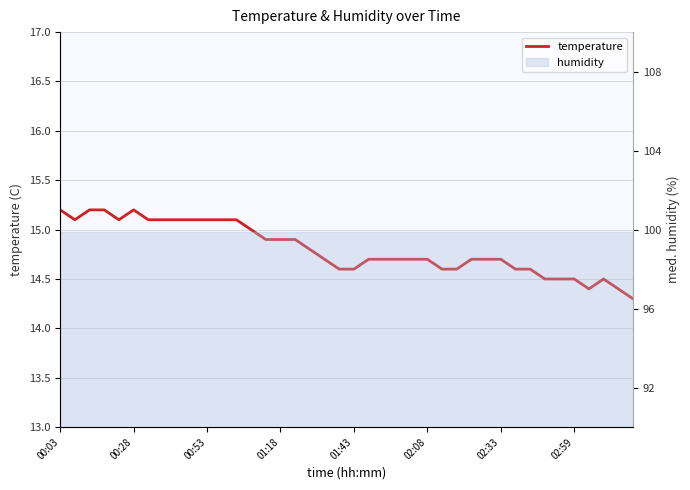

What value does the data have at 11?

15.1